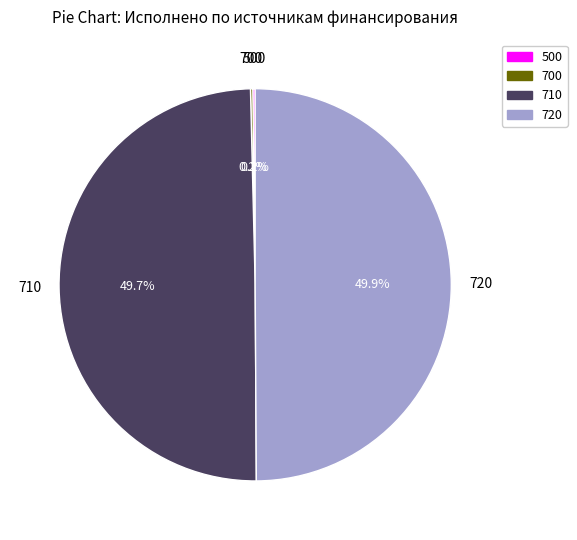

How much of the chart is everything except 720?

50.1%